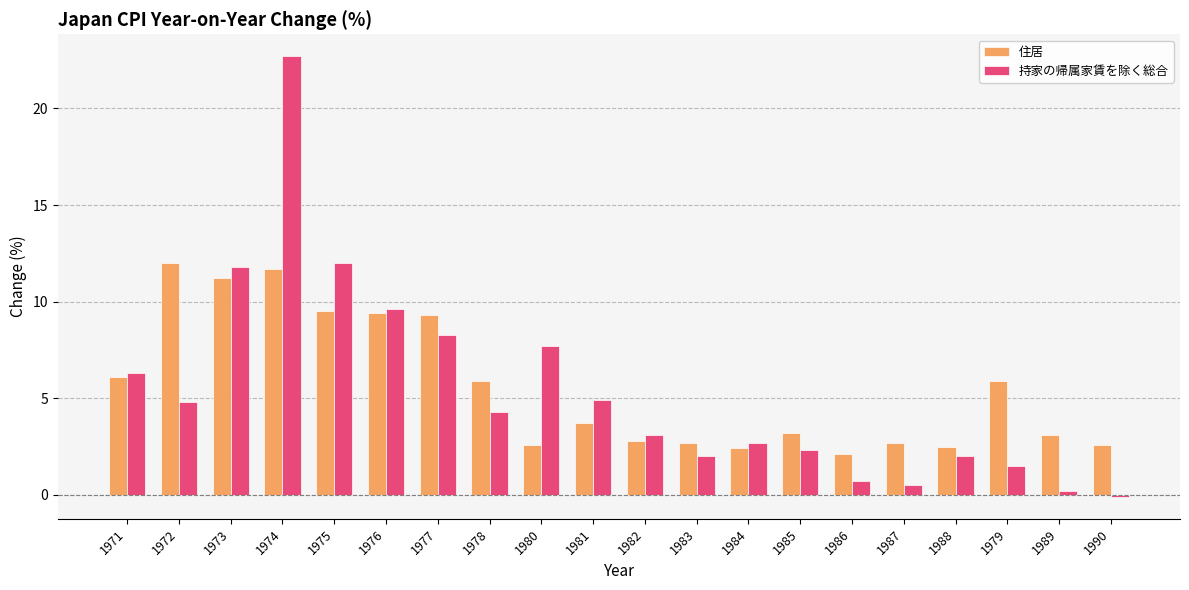

At how many categories does at least one series exceed 8?

6